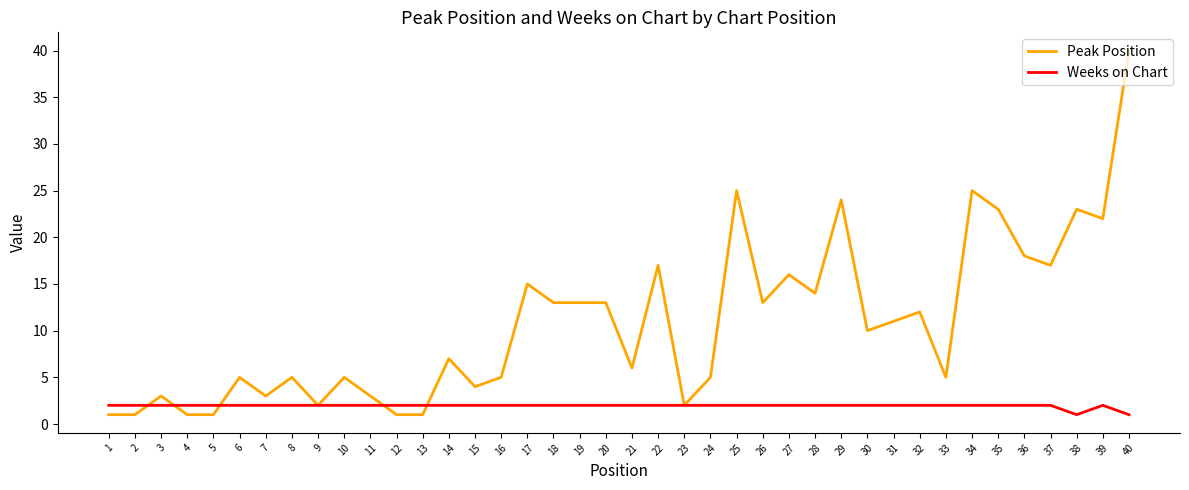

What is the difference between the maximum and minimum values in the Peak Position series?

39